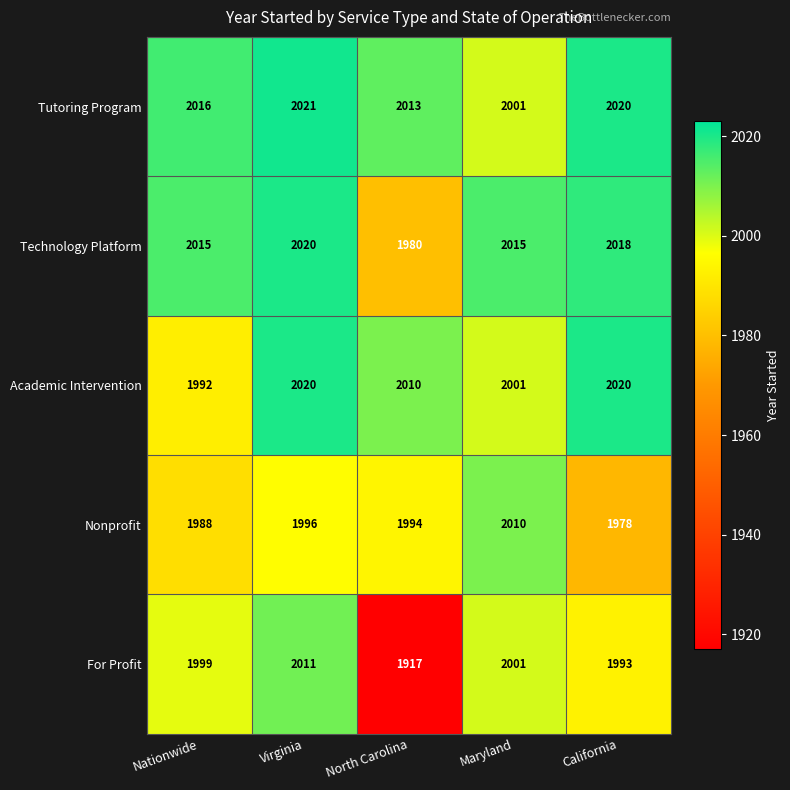

At North Carolina, list the series in order from largest to smallest.

Tutoring Program, Academic Intervention, Nonprofit, Technology Platform, For Profit